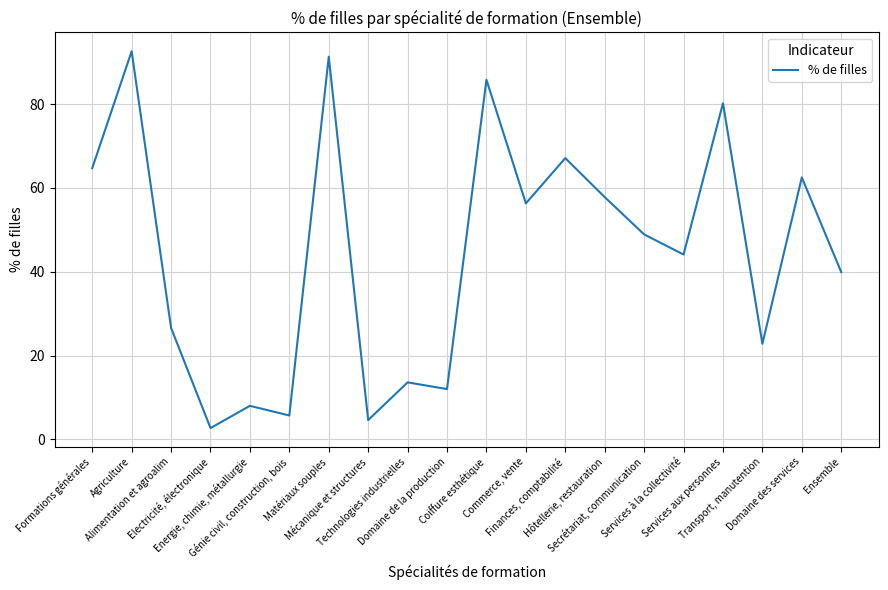

How many values exceed 48?

10